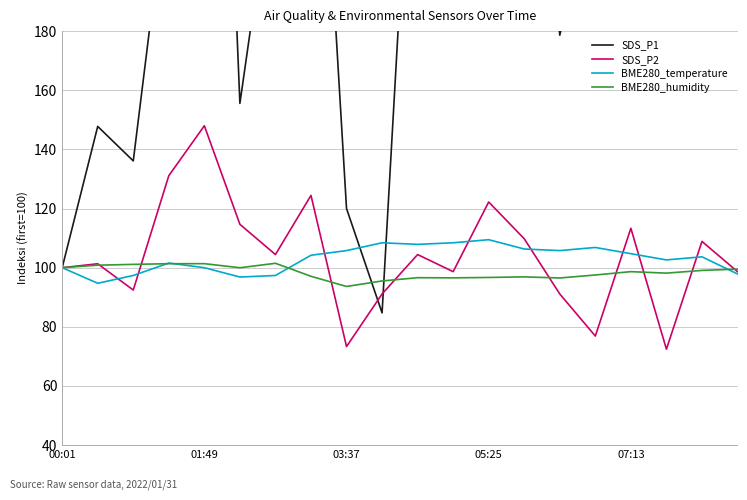

Does the chart display data point markers on the line(s)?

No